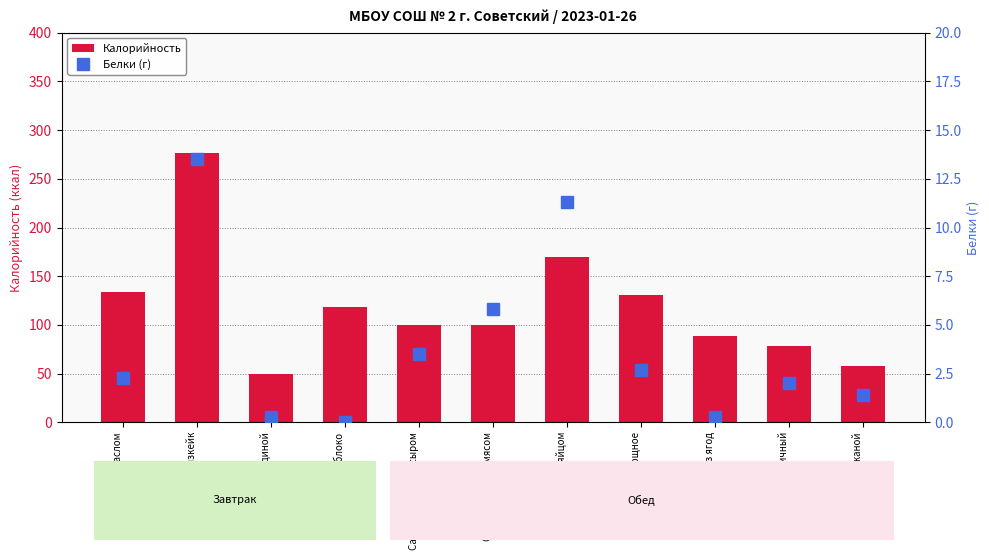

How many values in Белки (г) are above zero?

10